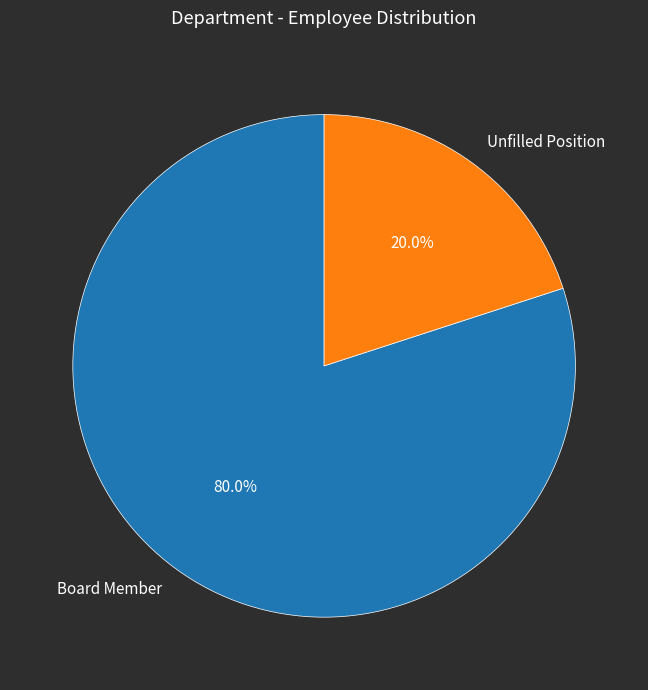

How many slices are in this pie chart?

2